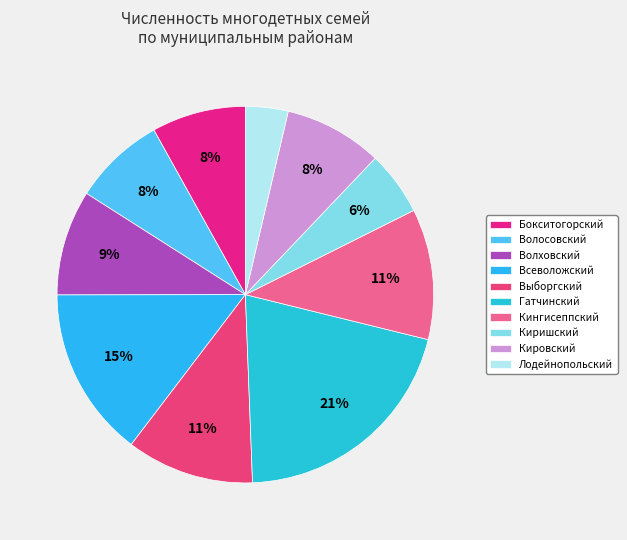

Which has a higher value, Волховский or Киришский?

Волховский